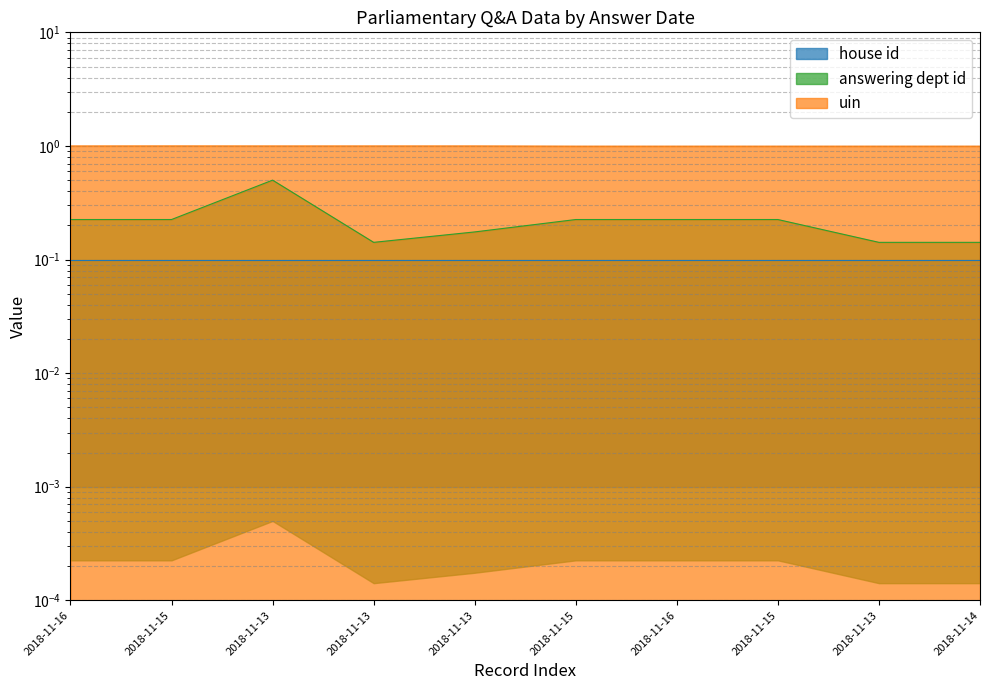

What is the difference between the highest and lowest values at 2018-11-15?

0.8